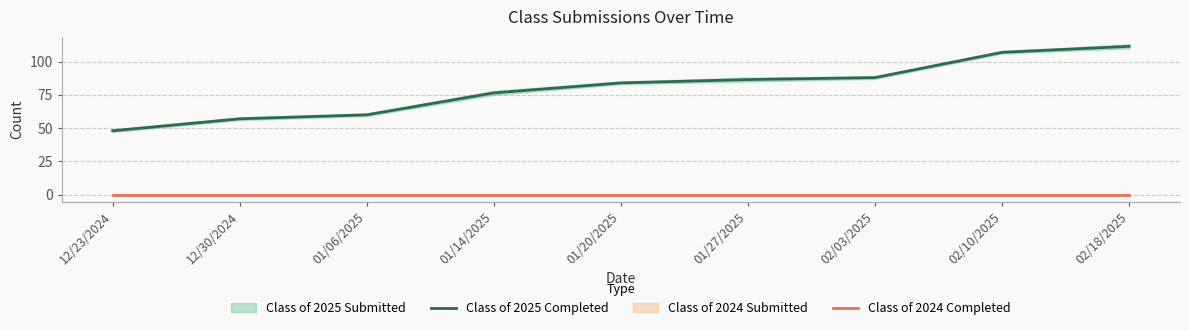

What is the spread (max minus min) of values at 01/20/2025?

84.0